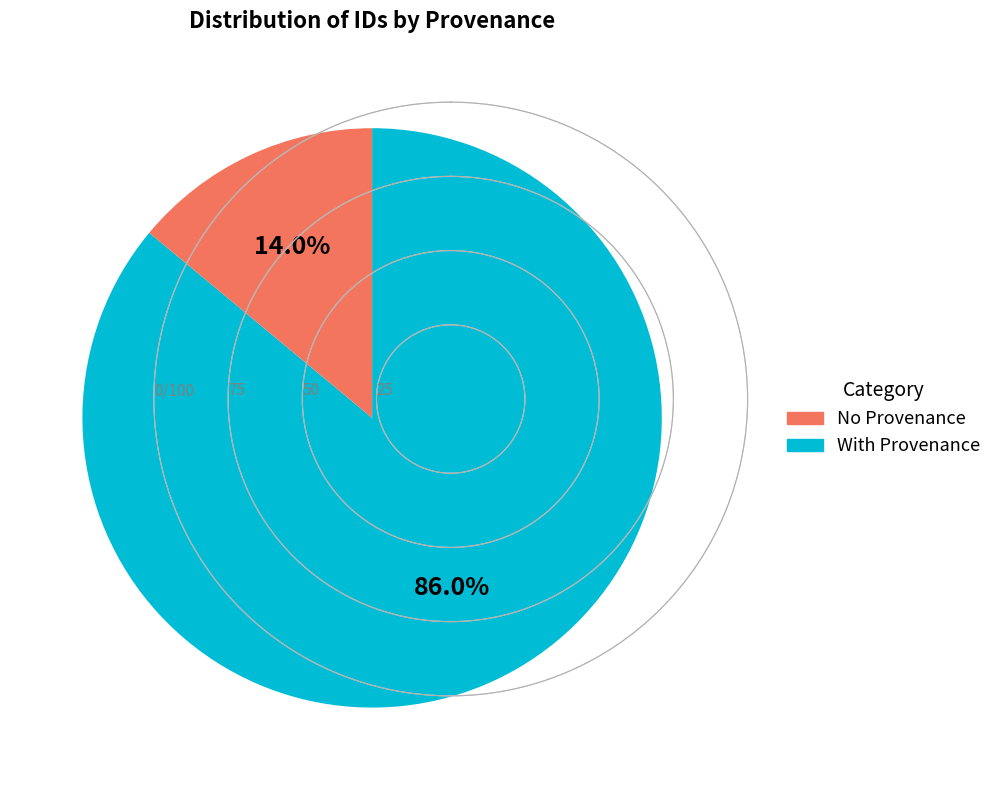

Count the number of slices in the pie.

2